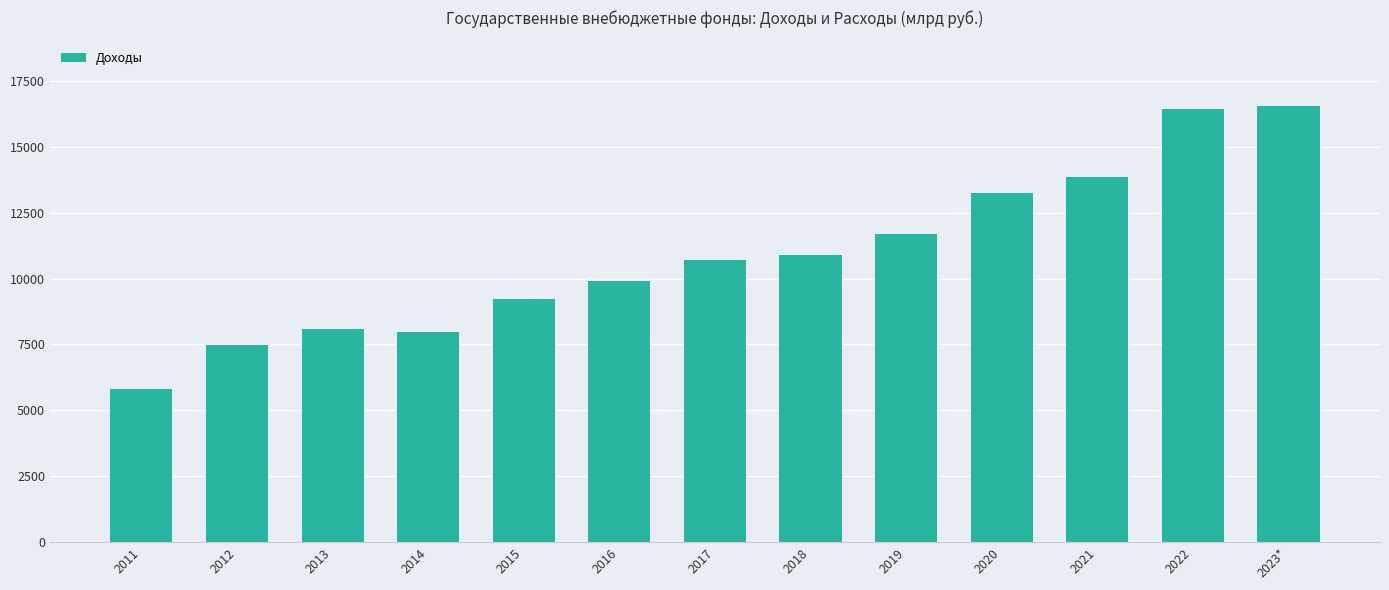

What is the difference between the second highest and minimum values?

10607.2